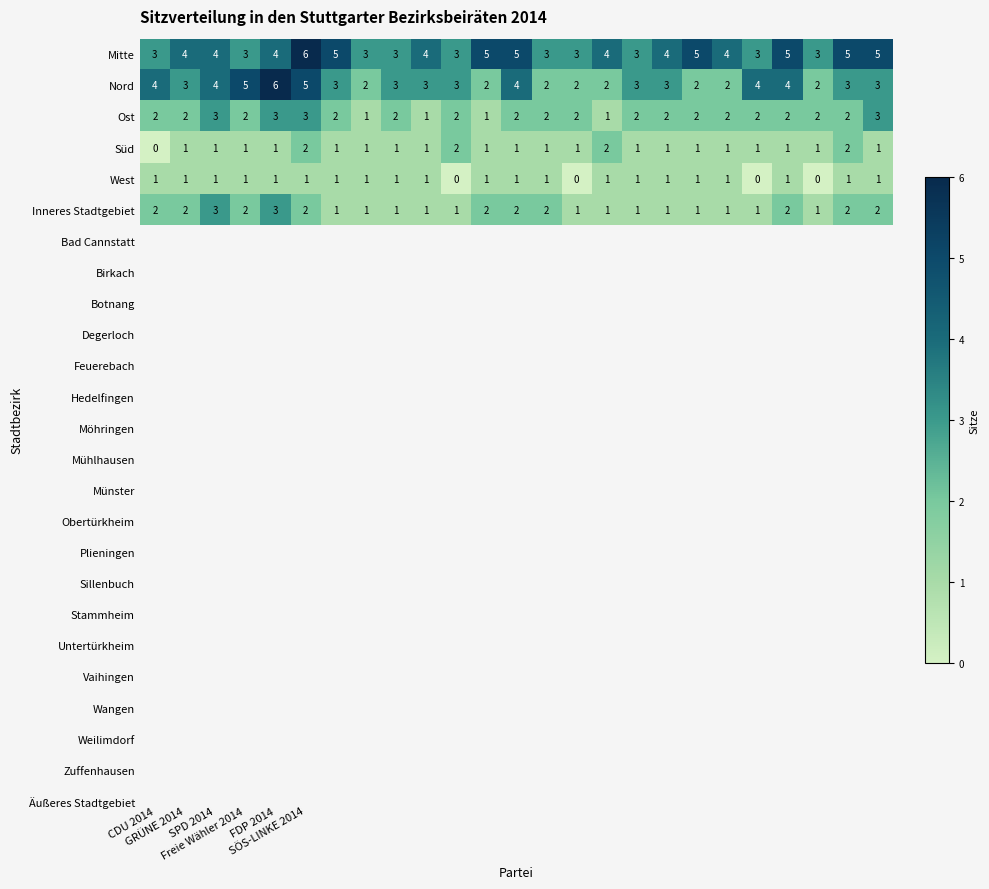

What is the maximum value shown in the chart?

6